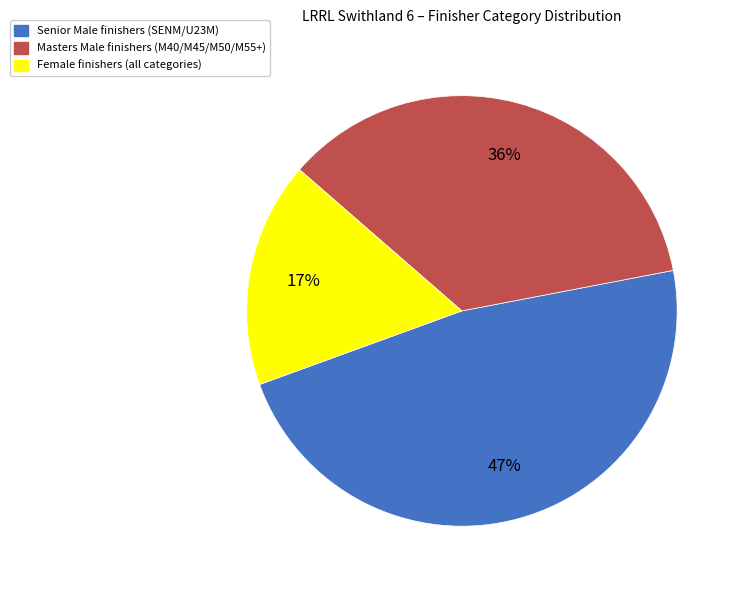

To the nearest percent, what is the average slice percentage?

33%